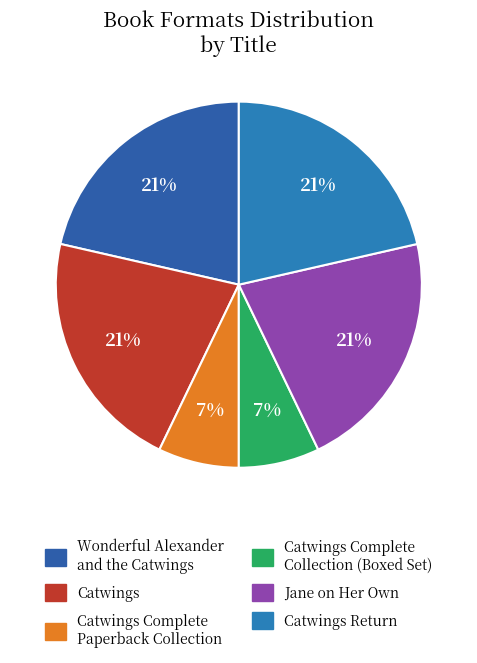

How many slices are in this pie chart?

6